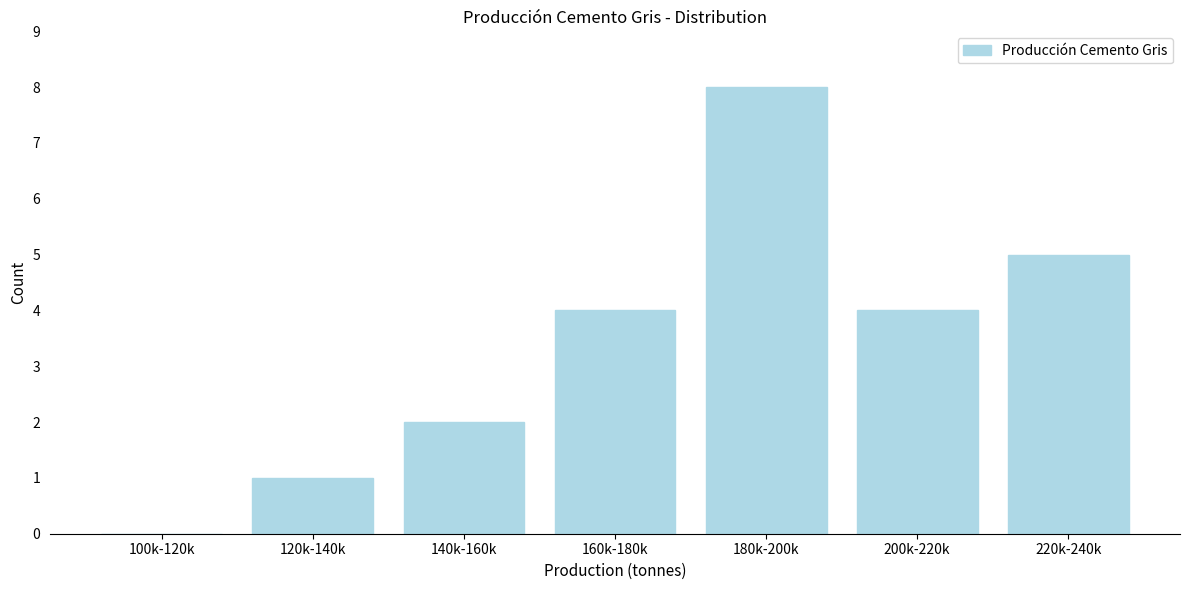

Reading right to left, transcribe all the data shown in this chart.

220k-240k=5	200k-220k=4	180k-200k=8	160k-180k=4	140k-160k=2	120k-140k=1	100k-120k=0